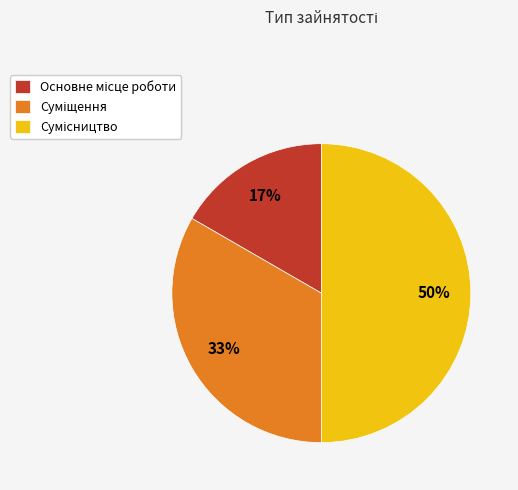

To the nearest percent, what is the difference between the largest and smallest slice percentages?

33%